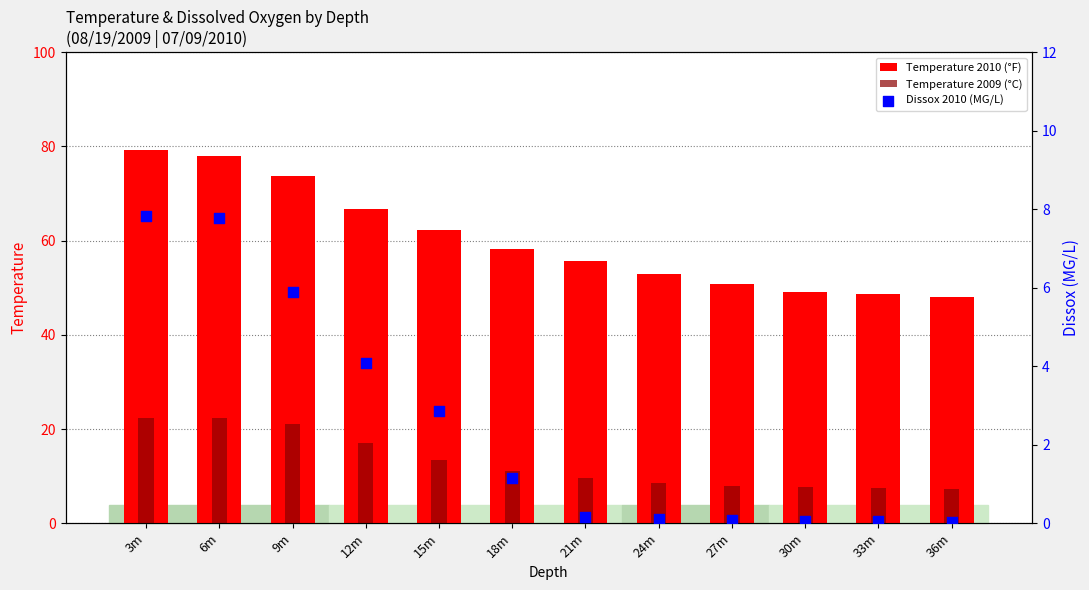

Which series has the largest Y range (max minus min)?

Temperature 2010 (°F)